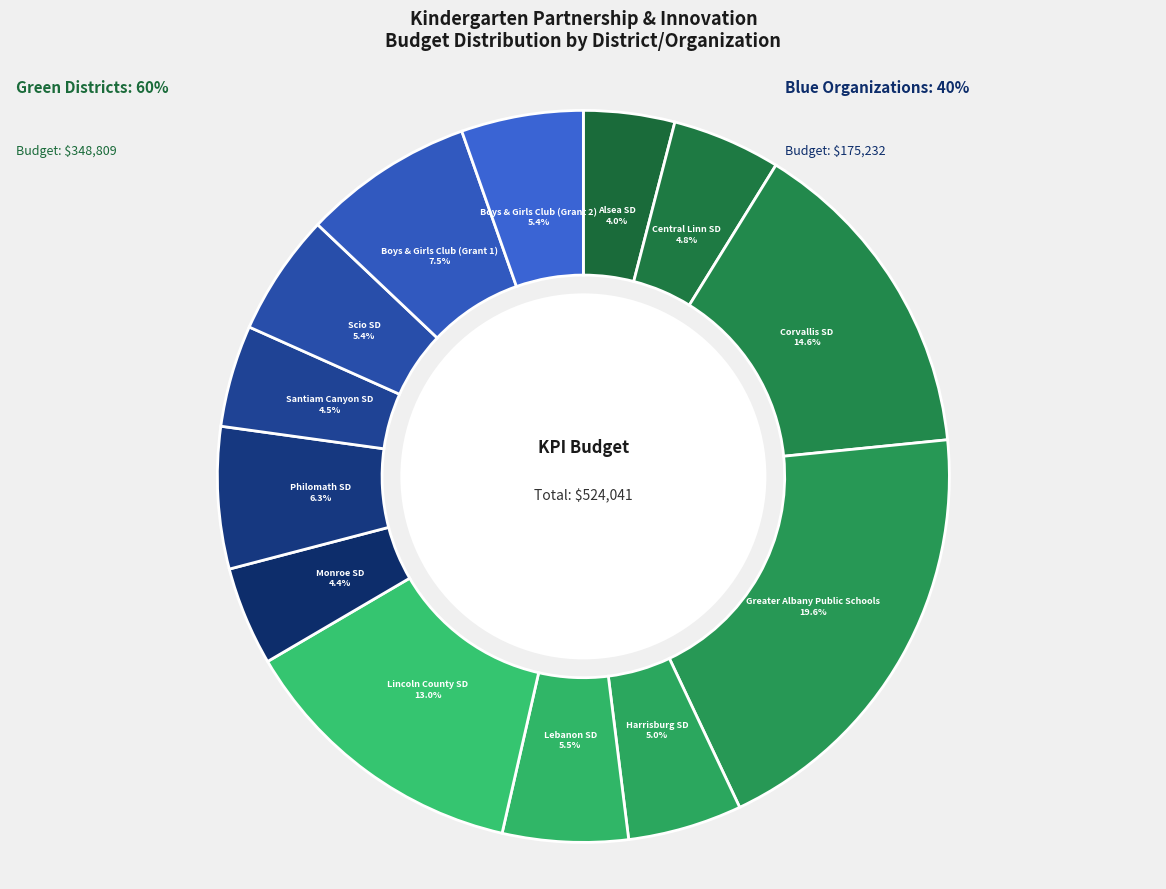

What is the ratio of the value at Alsea SD to the value at Scio SD?

0.7